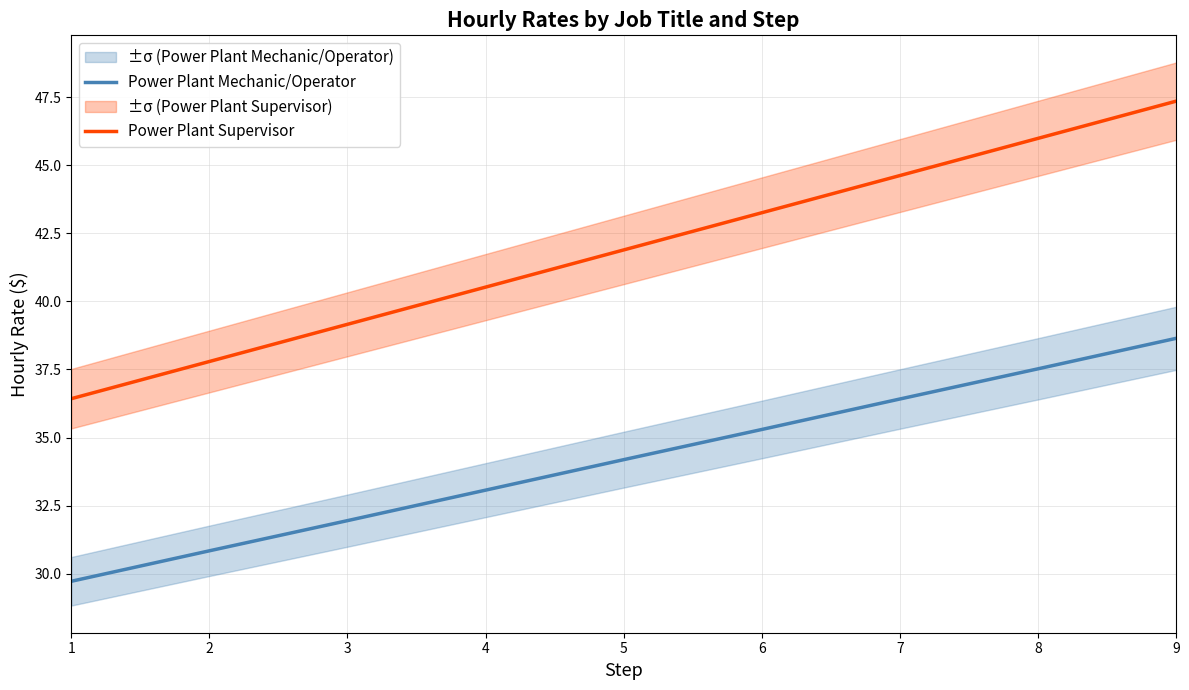

True or false: Power Plant Mechanic/Operator and Power Plant Supervisor intersect in this chart.

False